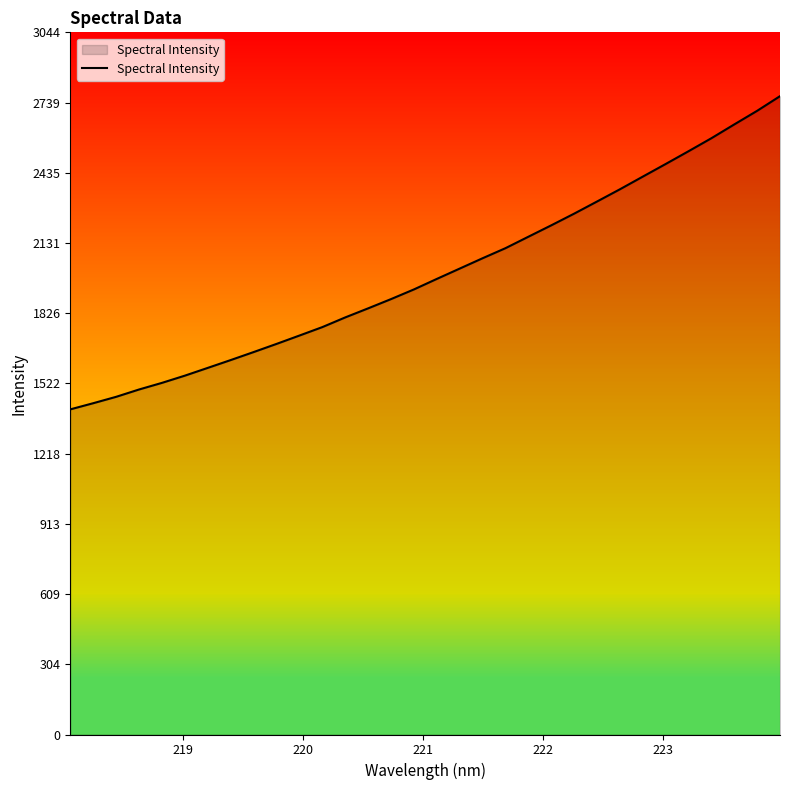

What is the difference between the maximum and minimum values?

1357.8